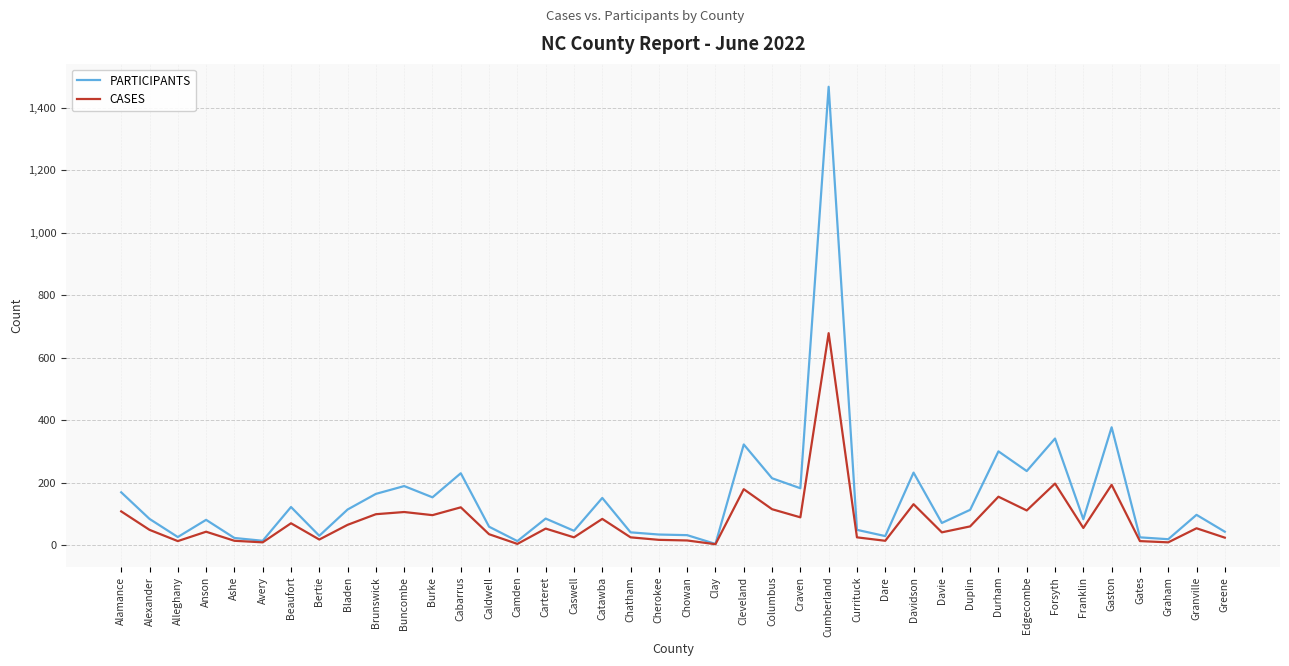

The CASES series shows 10 at Graham. True or false?

True